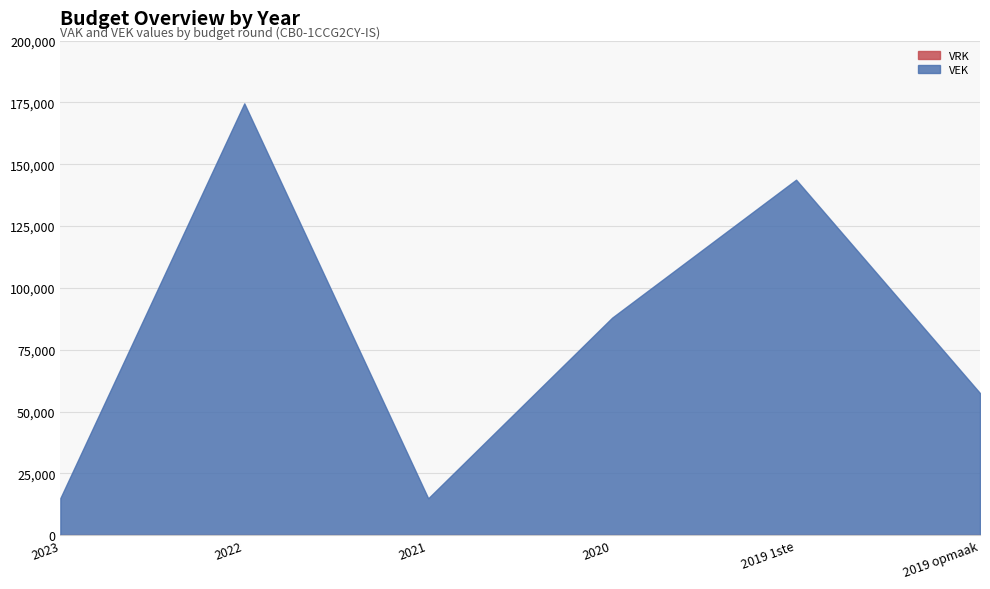

True or false: VEK has more than 1 points higher than both neighbors.

True